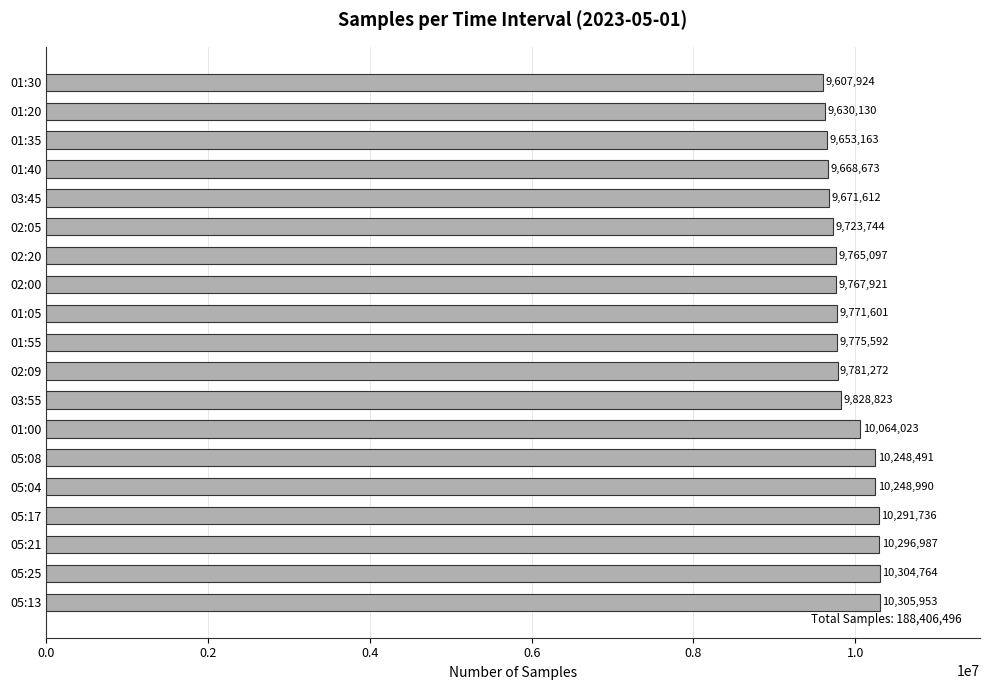

The chart shows a value of 9653163 at 01:35. True or false?

True